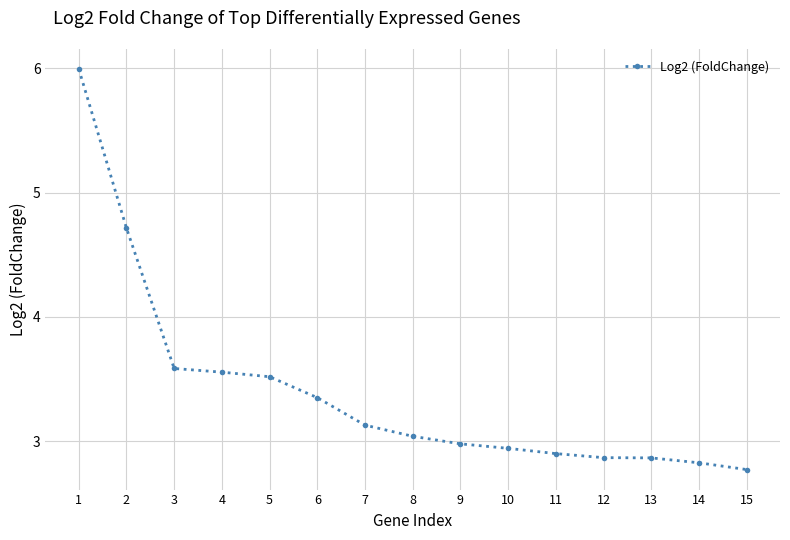

What is the approximate value at 2?

4.7